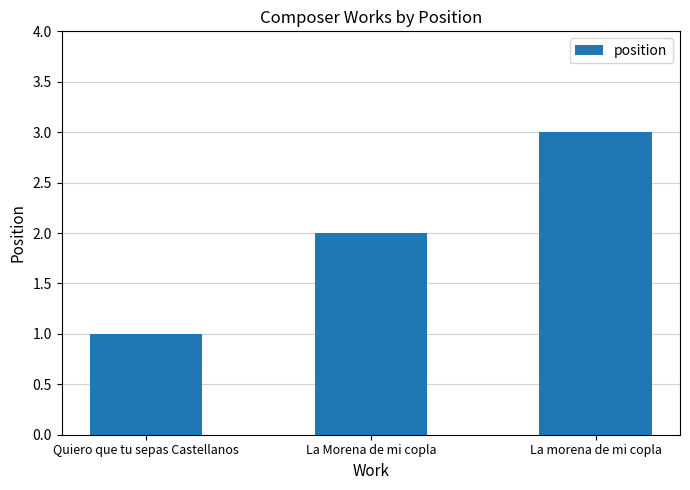

Count the values in the range 1 to 3.

3